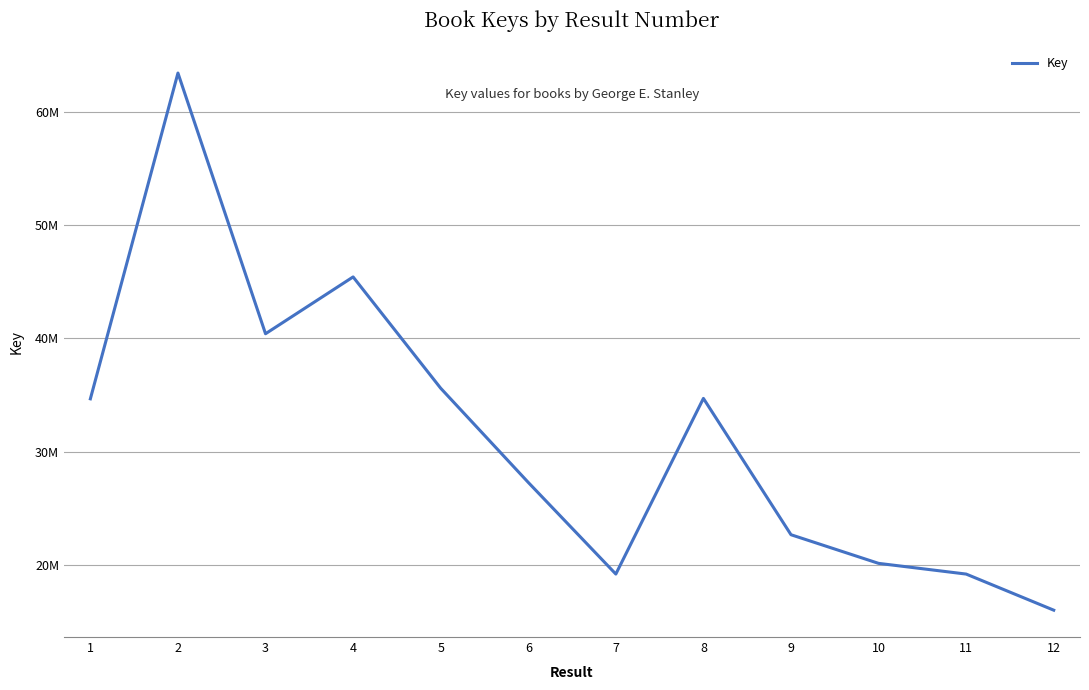

At which category does the data reach its first local peak?

2